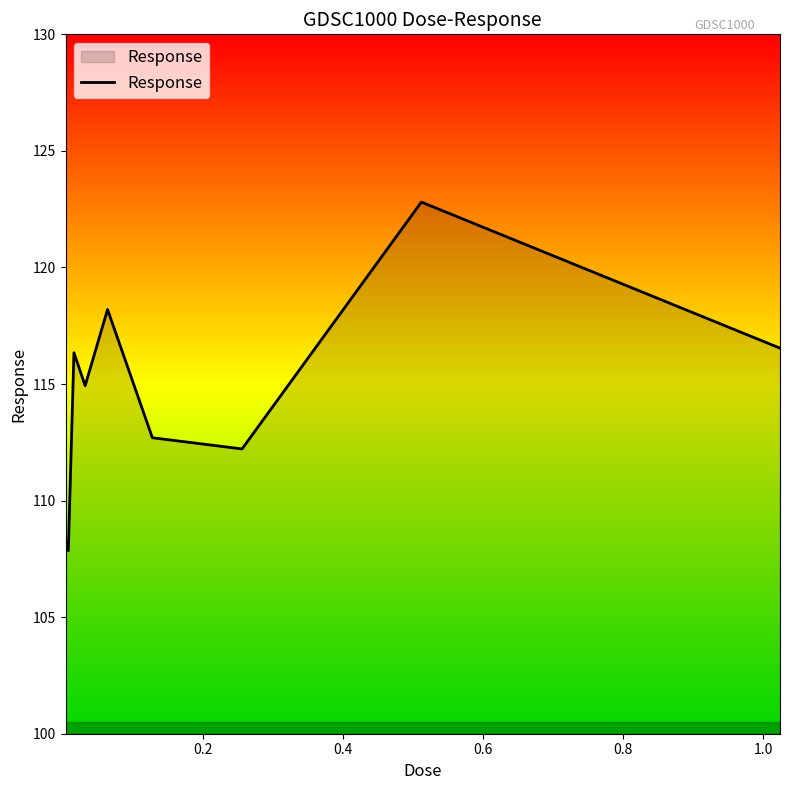

How many lines are shown in the chart?

1